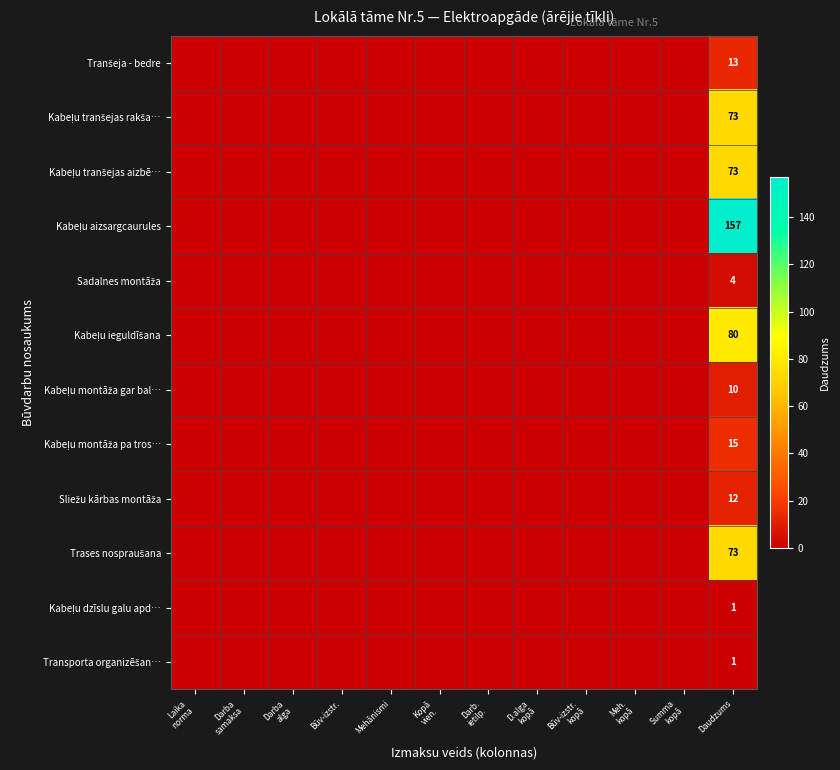

At how many categories does at least one series exceed 153?

1